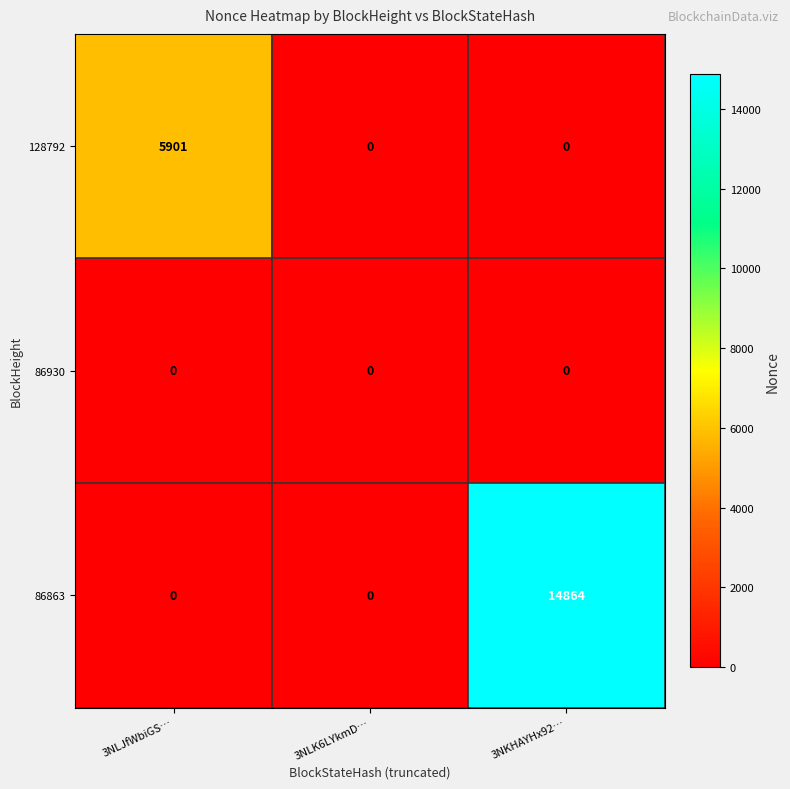

Which series has the largest total across all categories?

86863